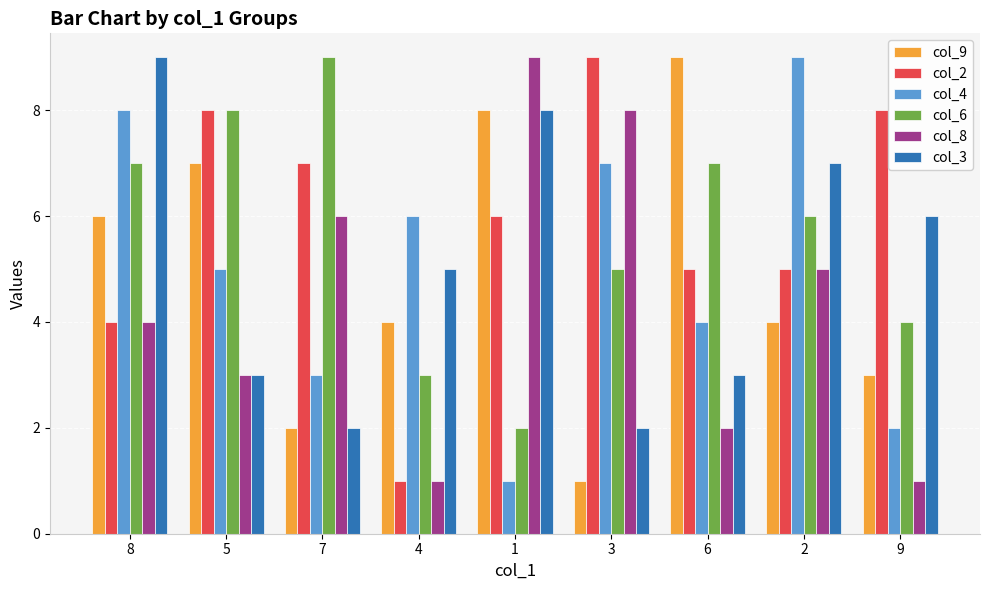

What is the difference between the maximum and minimum values in the col_4 series?

8